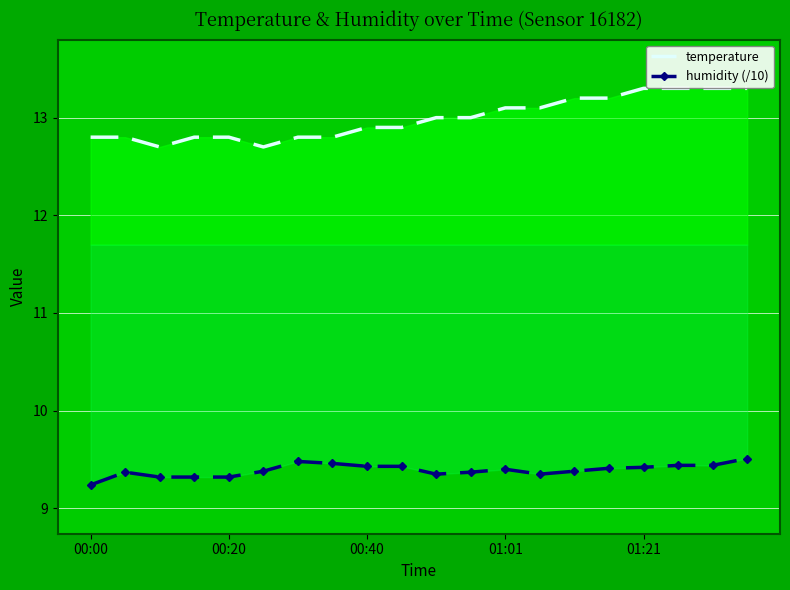

What is the difference between the maximum and minimum values in the humidity (/10) series?

0.3